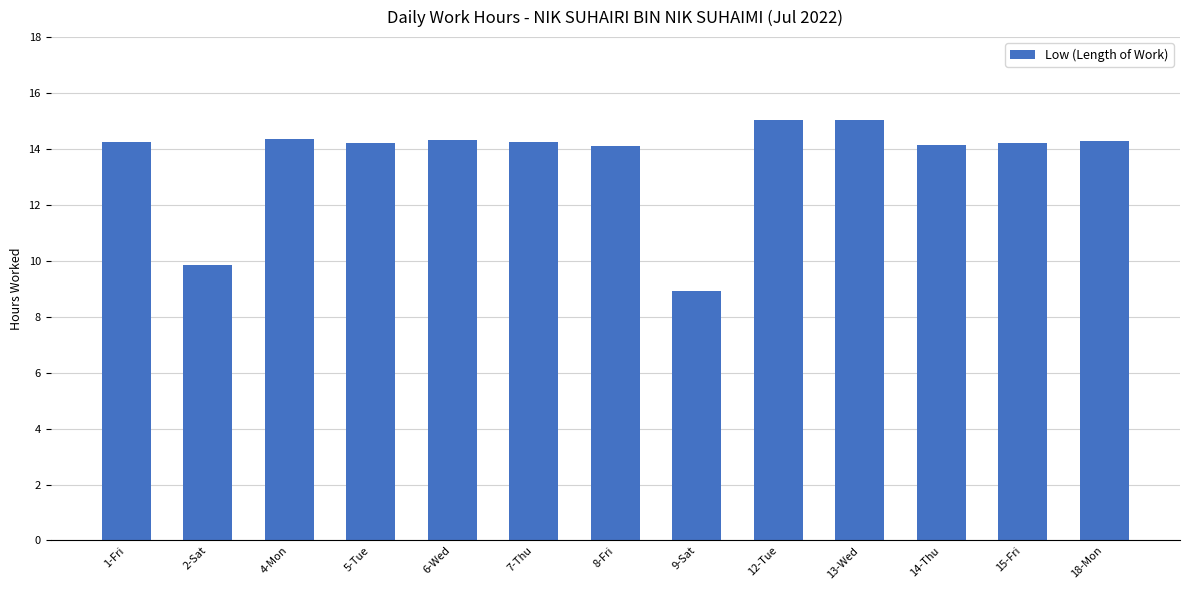

How many data points are less than 14?

2